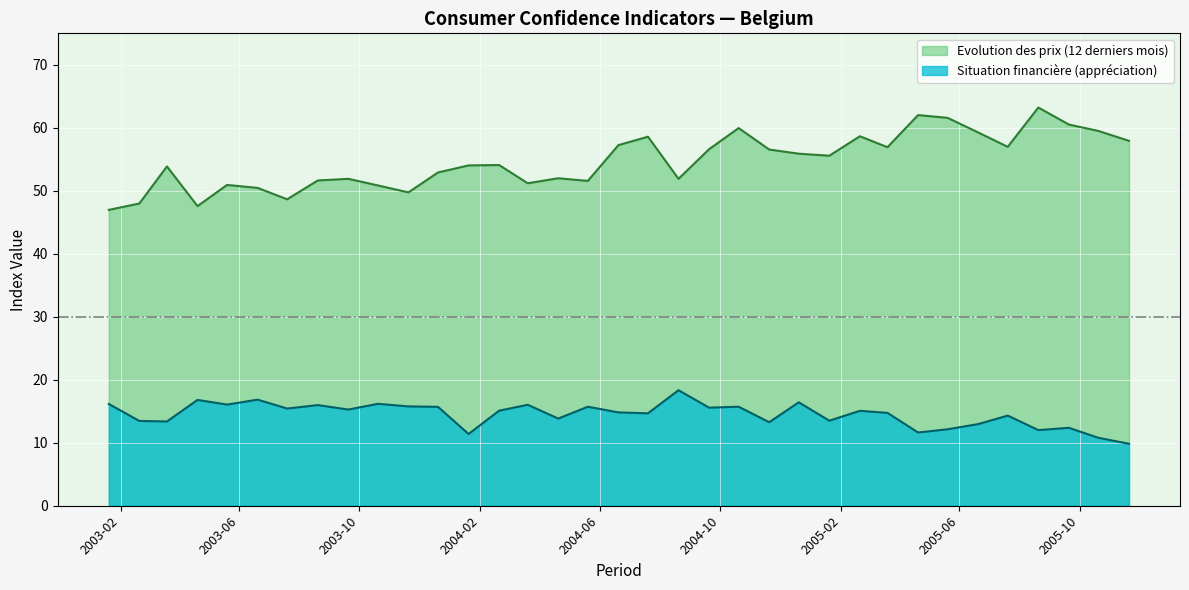

Which series has the widest spread of values?

Evolution des prix (12 derniers mois)